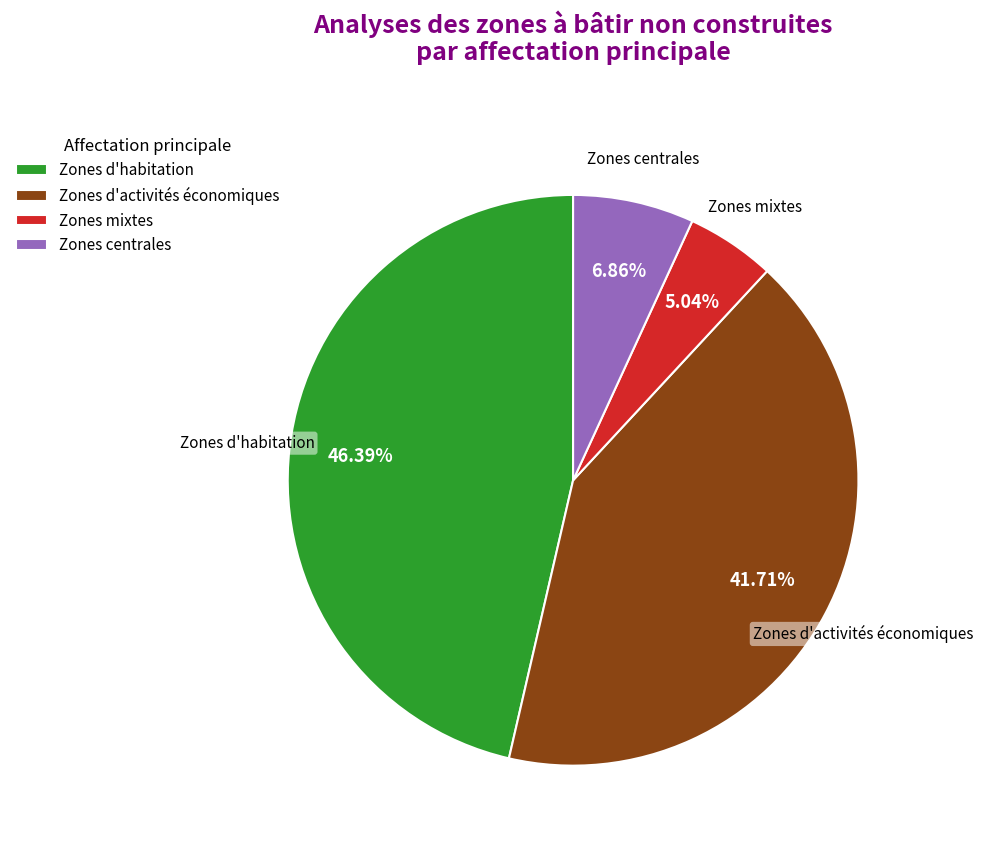

Which has a higher value, Zones d'activités économiques or Zones centrales?

Zones d'activités économiques